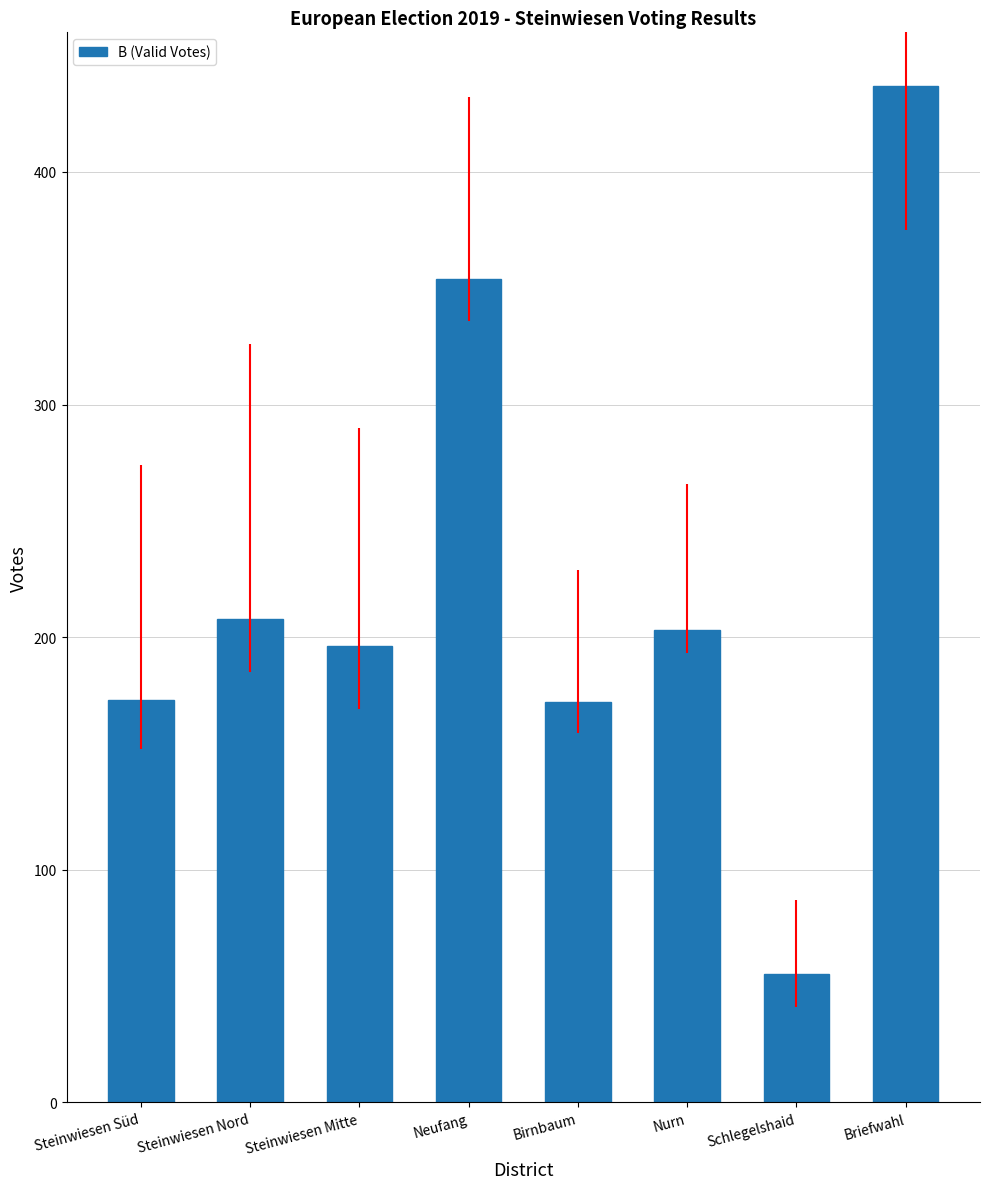

What position from the left is Schlegelshaid?

7